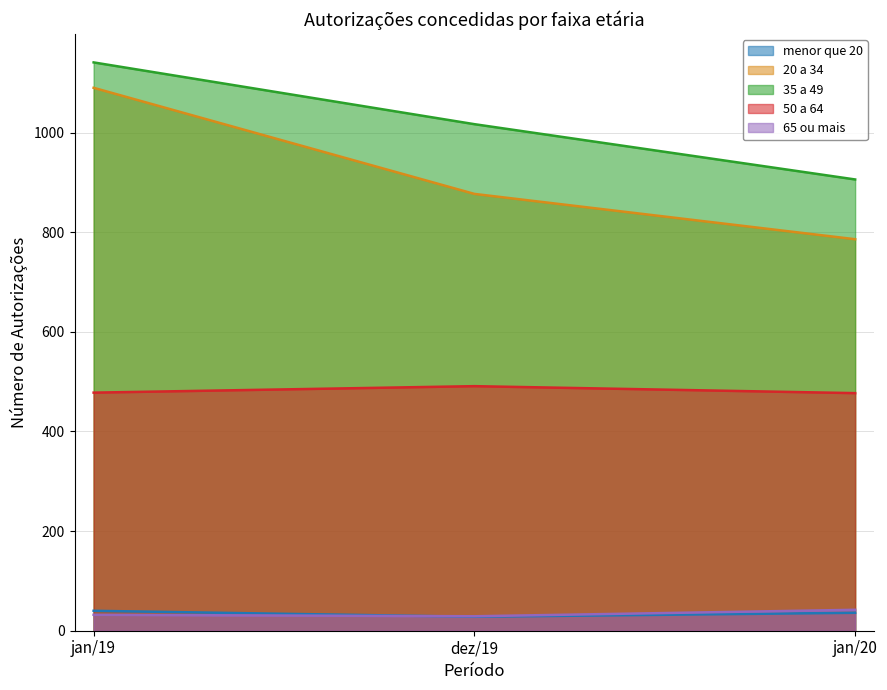

At which label does 35 a 49 reach its peak?

jan/19